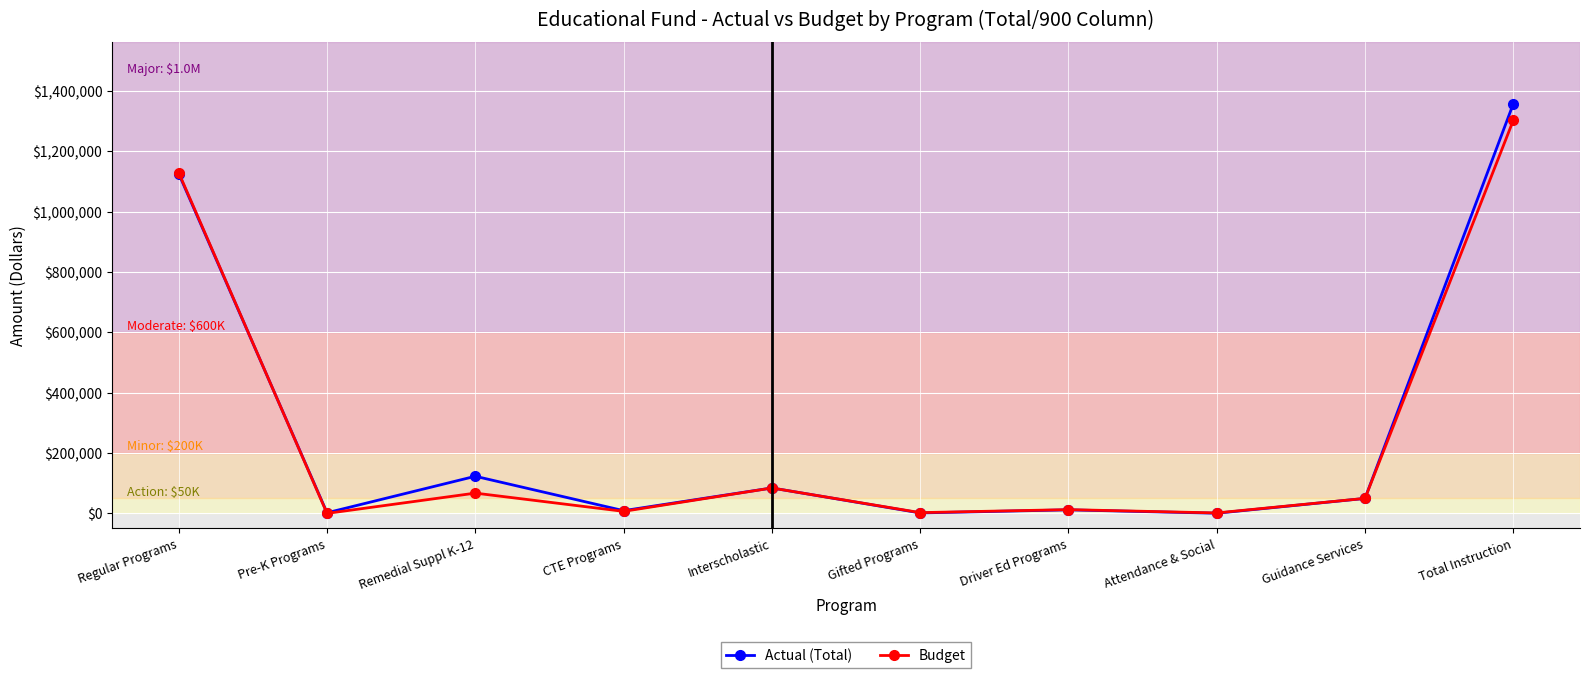

How many times do Actual (Total) and Budget cross each other?

3